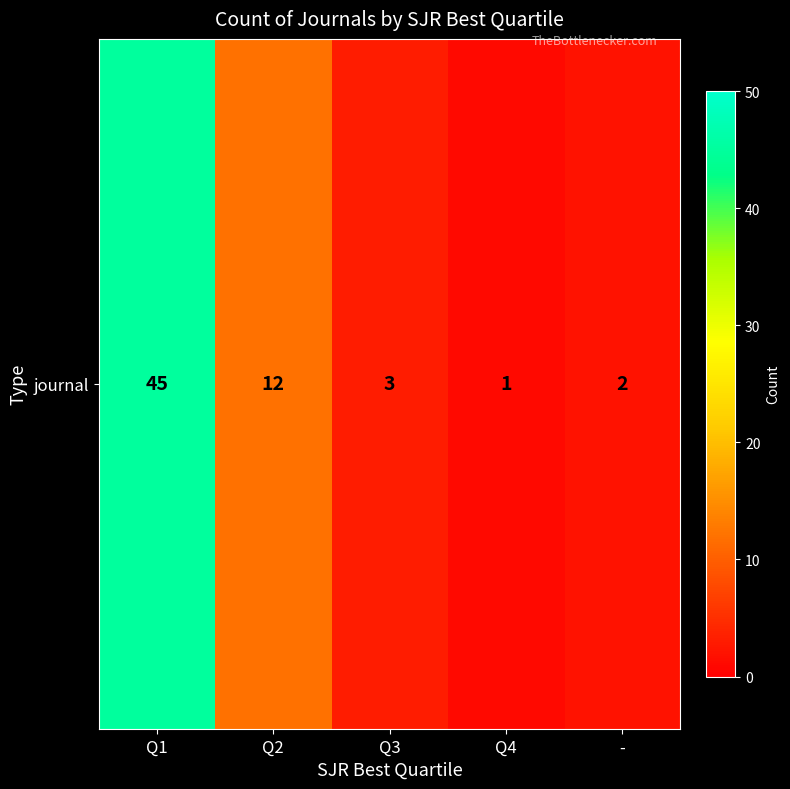

What is the approximate value at Q2, to the nearest 10?

10